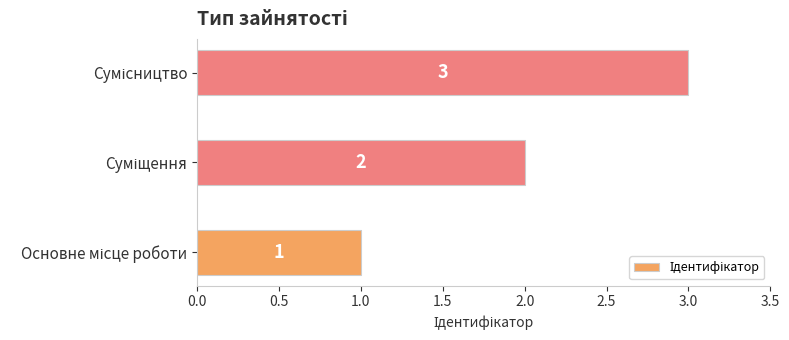

What is the greatest value displayed?

3